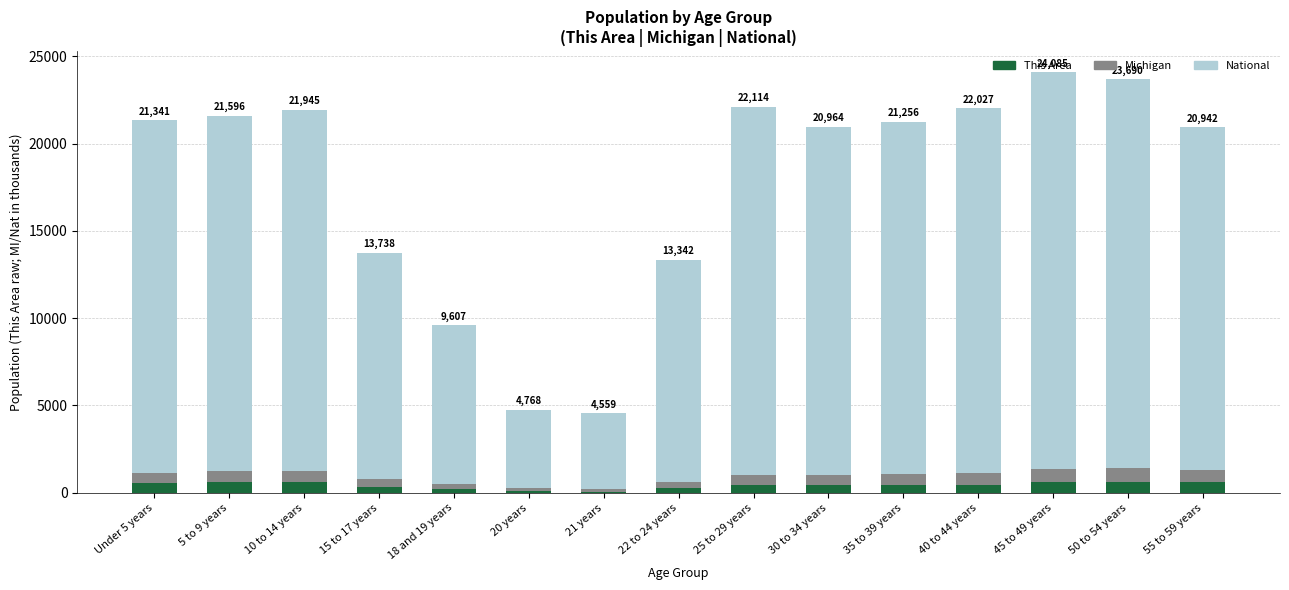

What is the sum of the This Area values at 5 to 9 years and 10 to 14 years?

1203.0